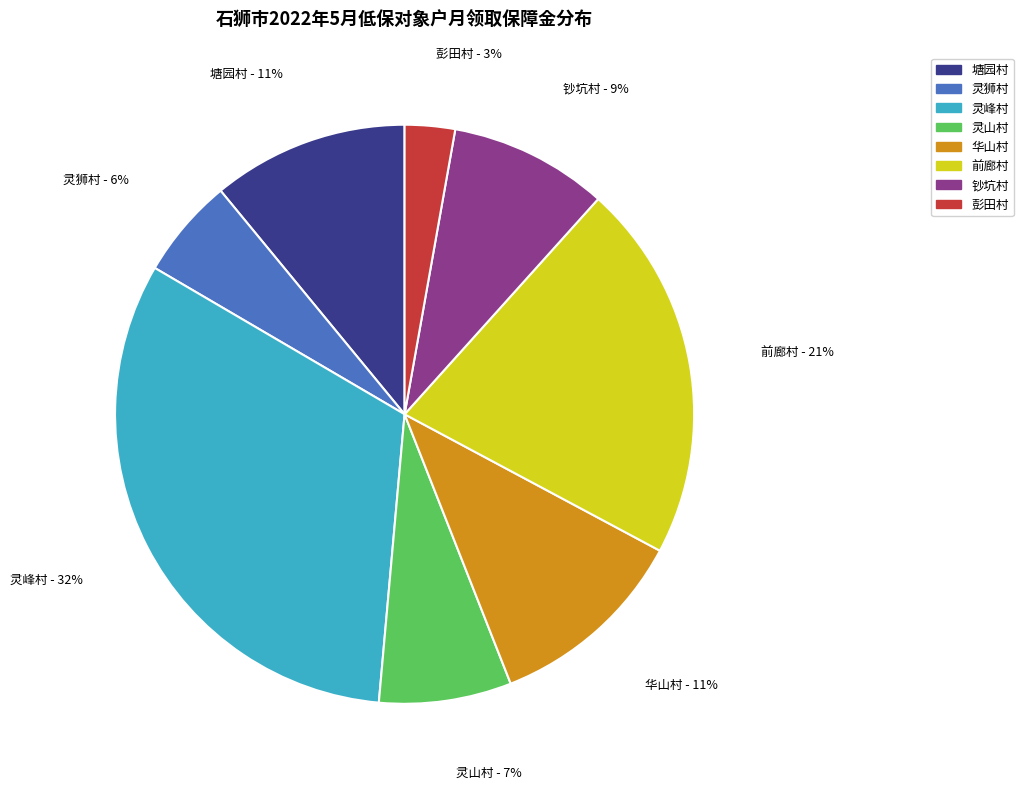

To the nearest percent, what is the average slice percentage?

12%